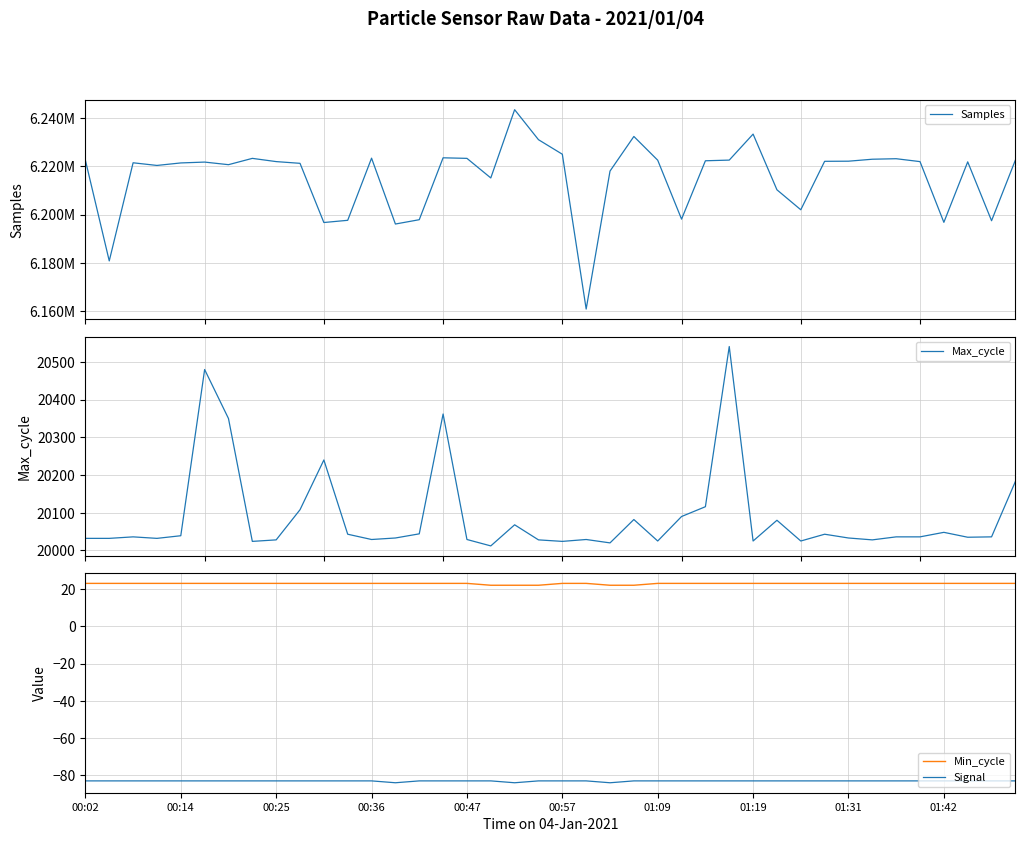

The Min_cycle series shows 33 at 30. True or false?

False